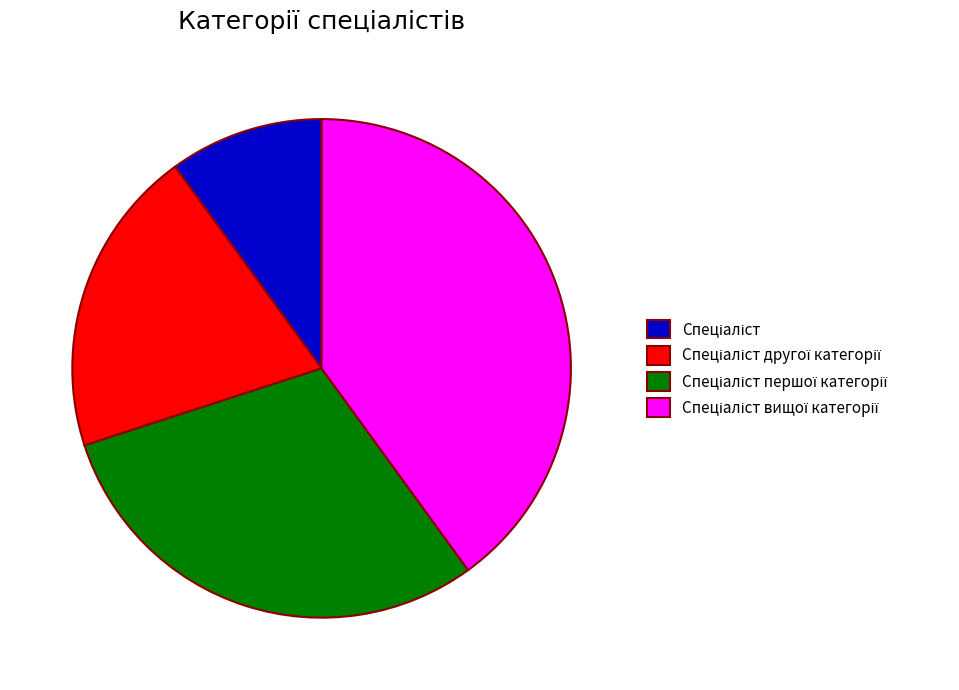

Is there a majority slice in this chart?

No